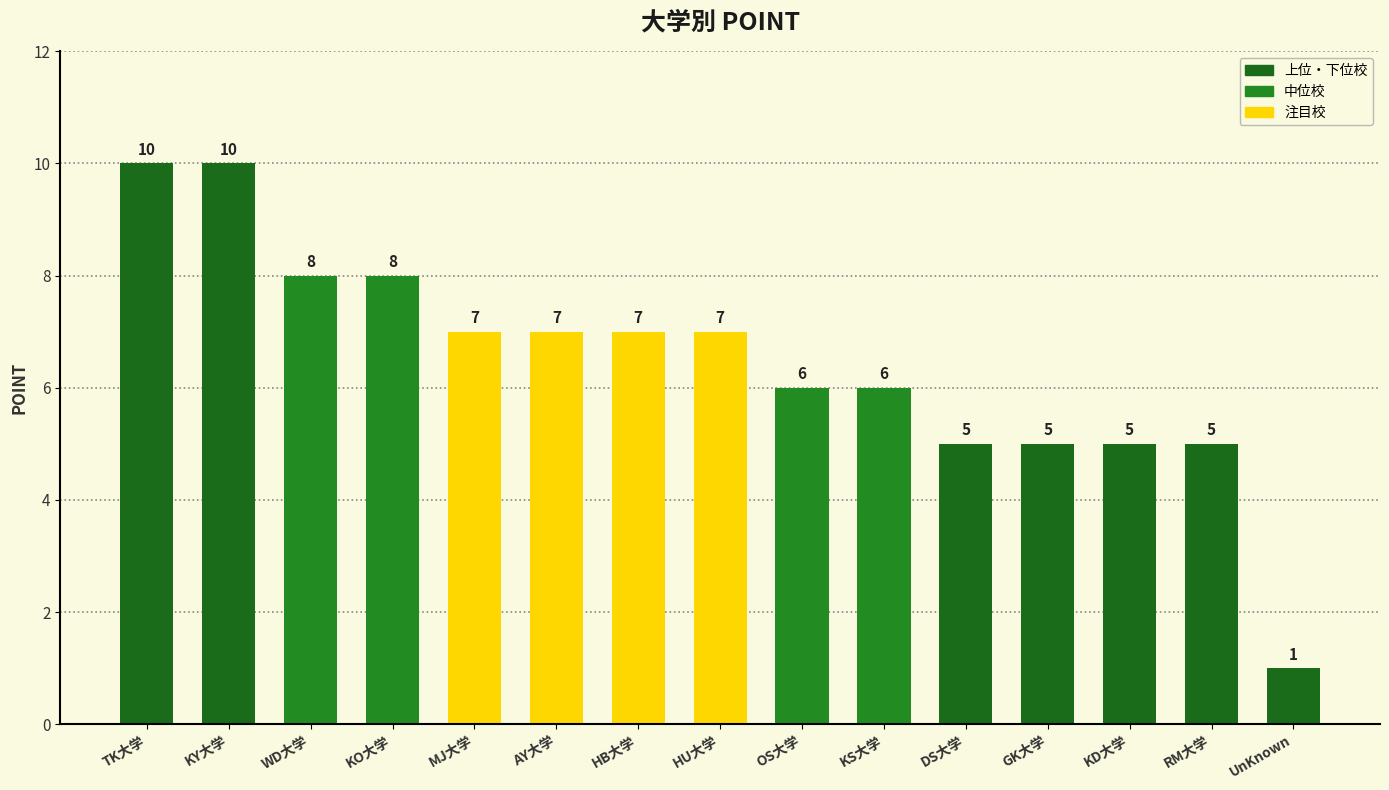

What is the maximum value shown in the chart?

10